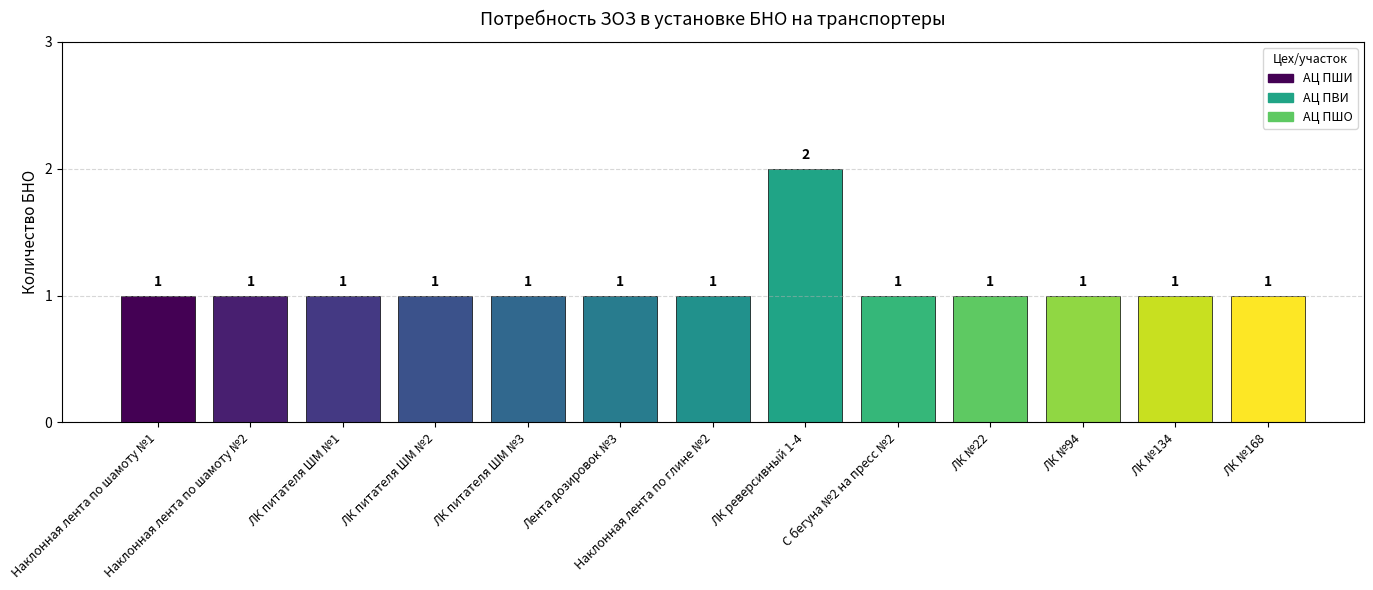

Which label corresponds to the largest value in the chart?

ЛК реверсивный 1-4